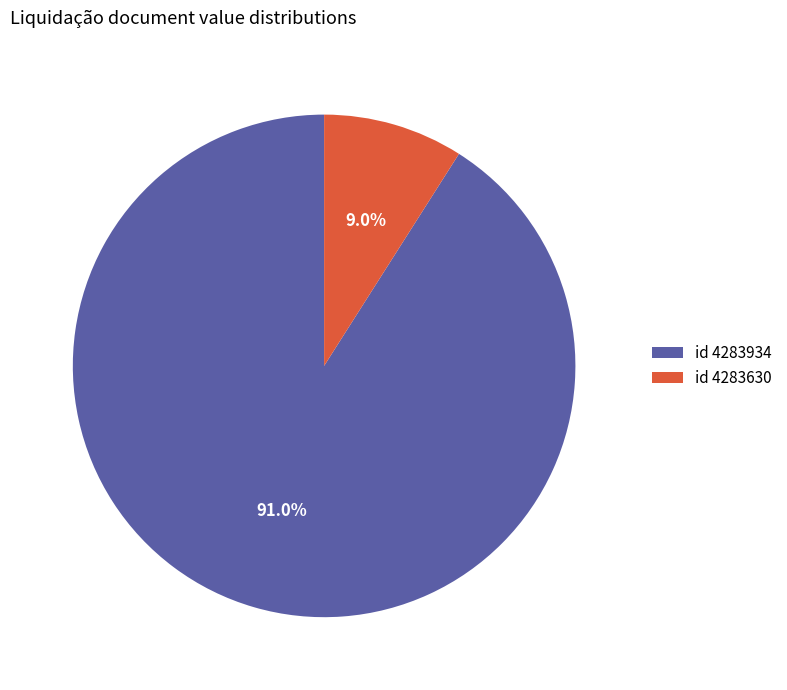

Does id 4283934 account for over 50% of the chart?

Yes